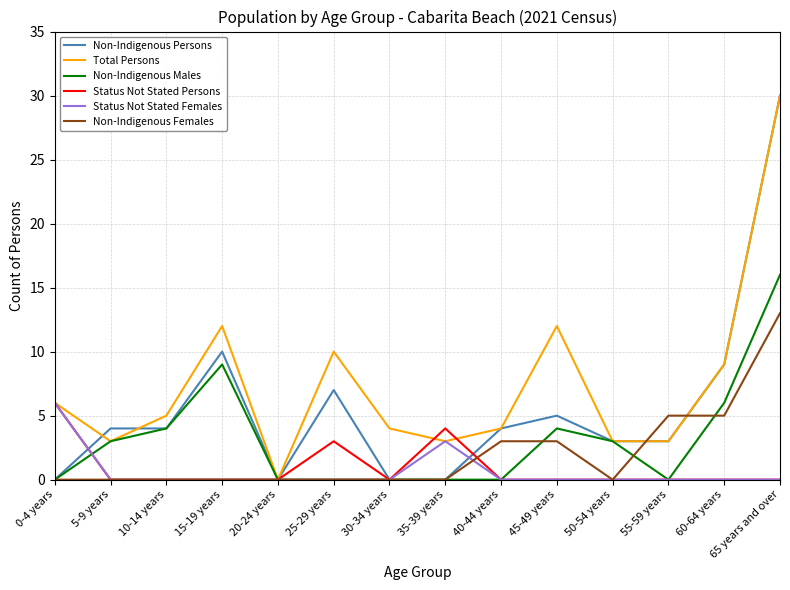

At which category is the sum across all series the highest?

65 years and over